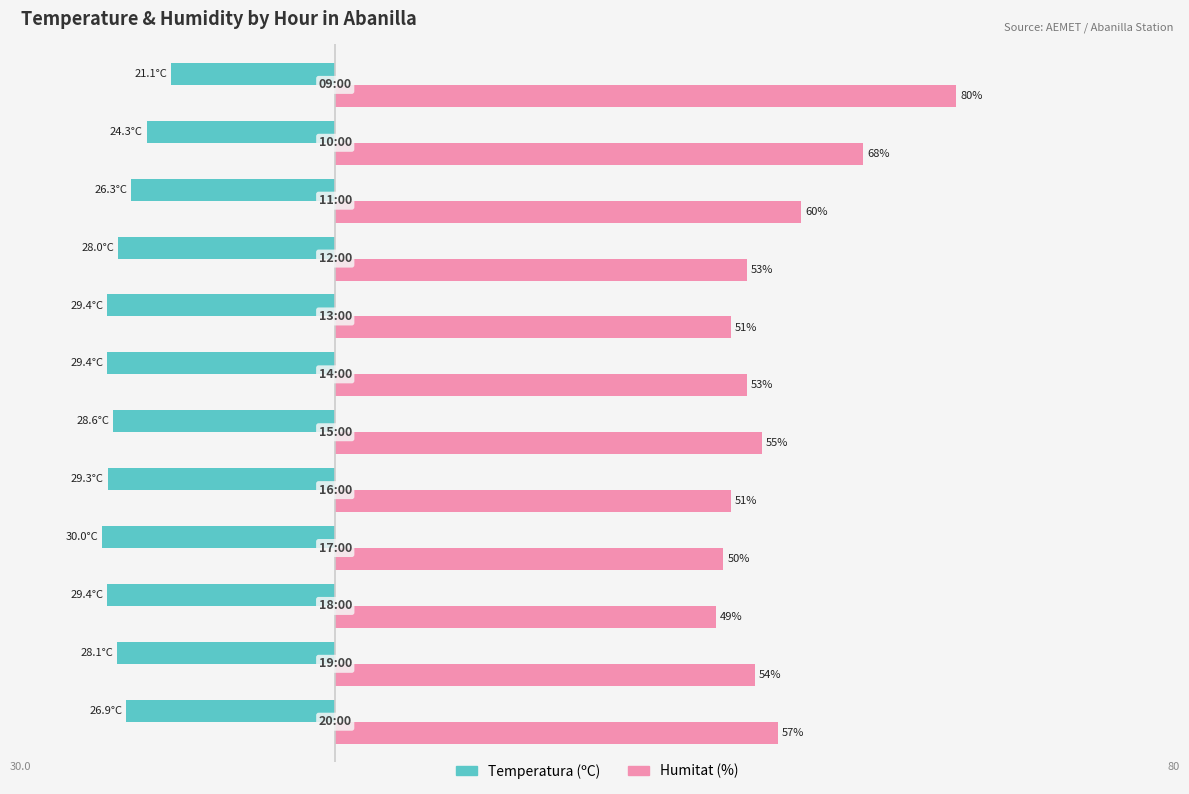

Which series has the largest total across all categories?

Humitat (%)